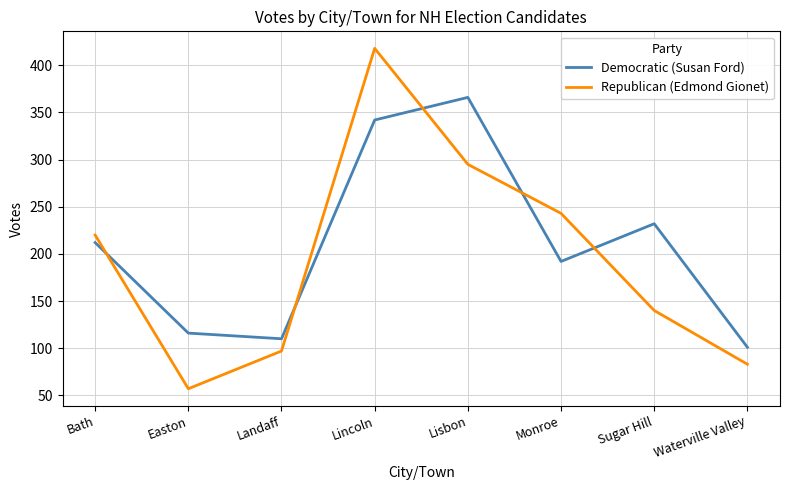

Where is Republican (Edmond Gionet) nearest to the value 237?

Monroe